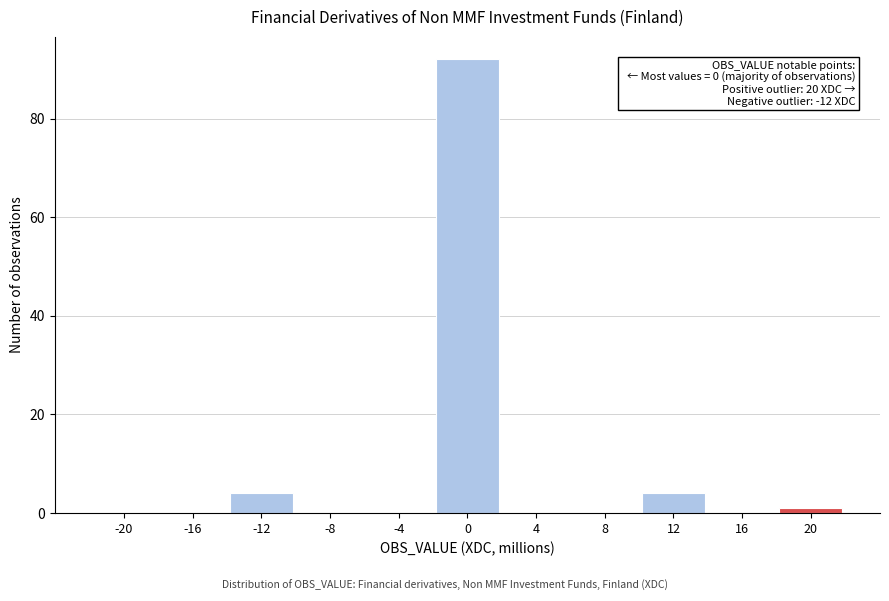

Reading left to right, transcribe all the data shown in this chart.

-20=0	-16=0	-12=4	-8=0	-4=0	0=92	4=0	8=0	12=4	16=0	20=1